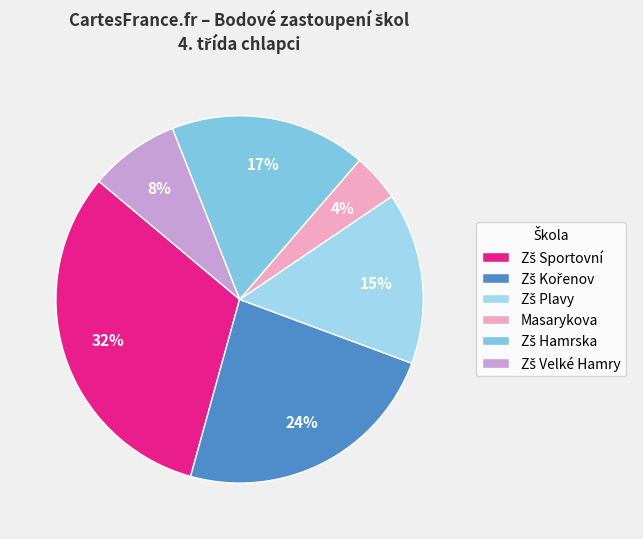

How many slices are in this pie chart?

6